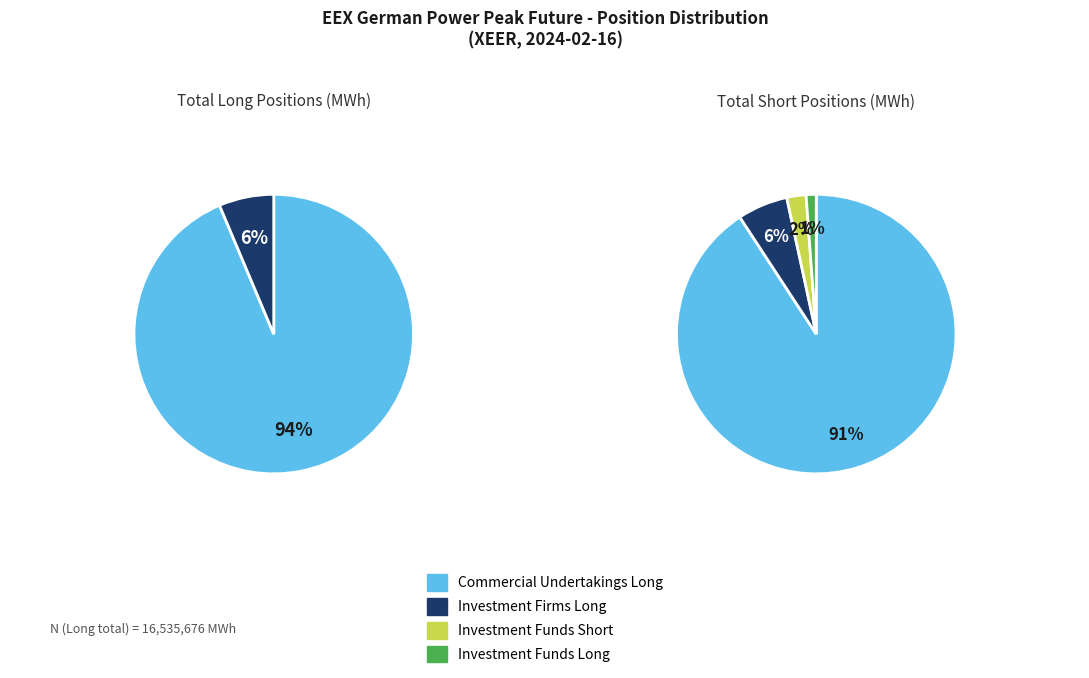

Combined, what portion of the pie is Investment Funds and Commercial Undertakings?

93.7%